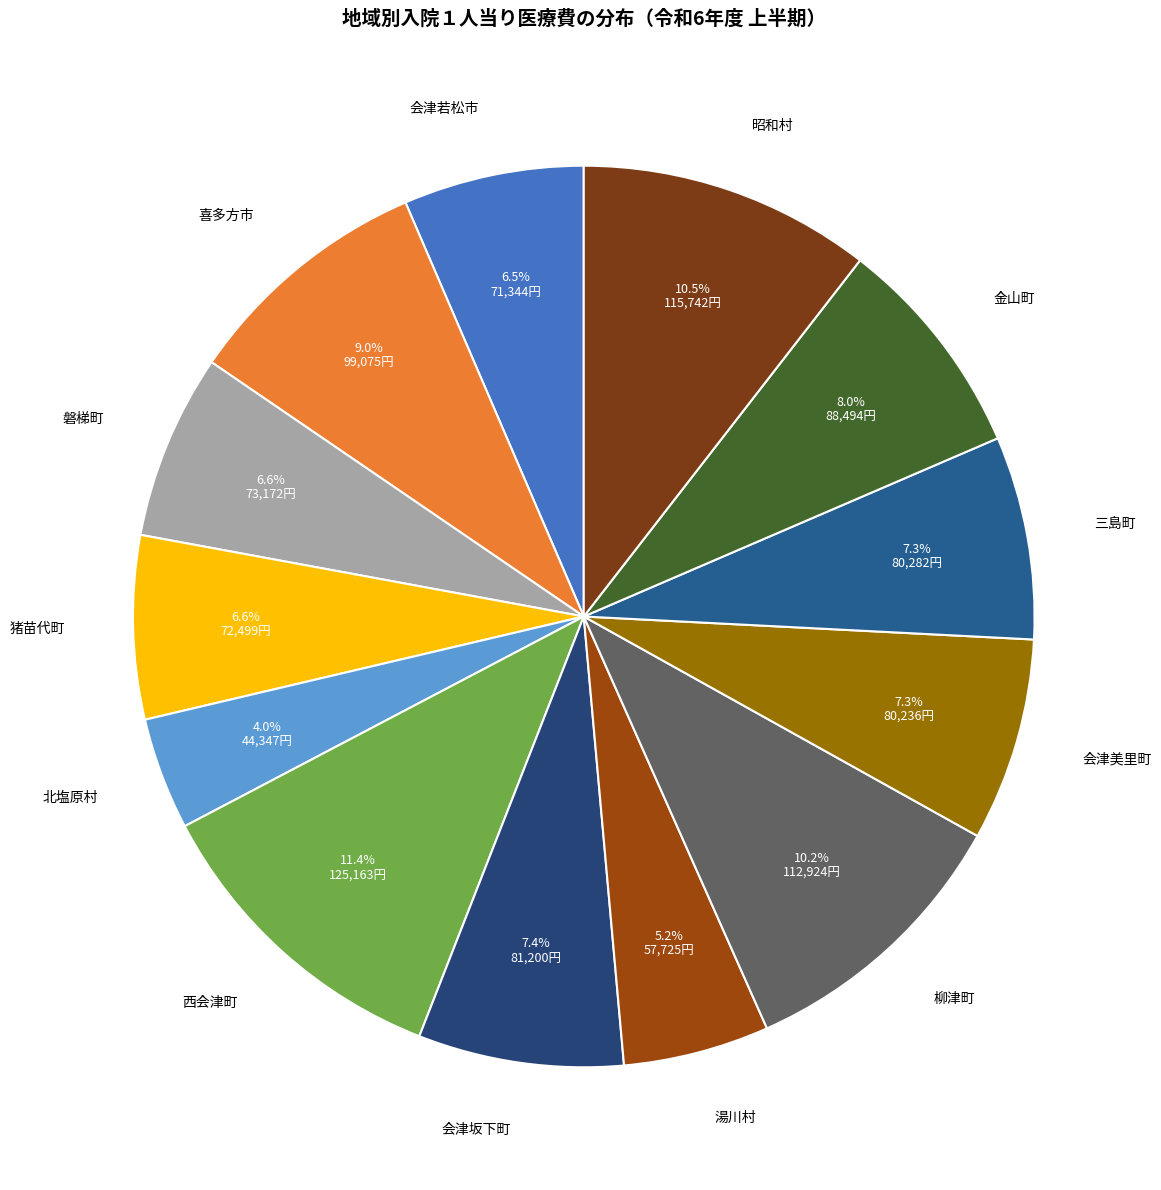

What is the smallest slice in the pie chart?

北塩原村